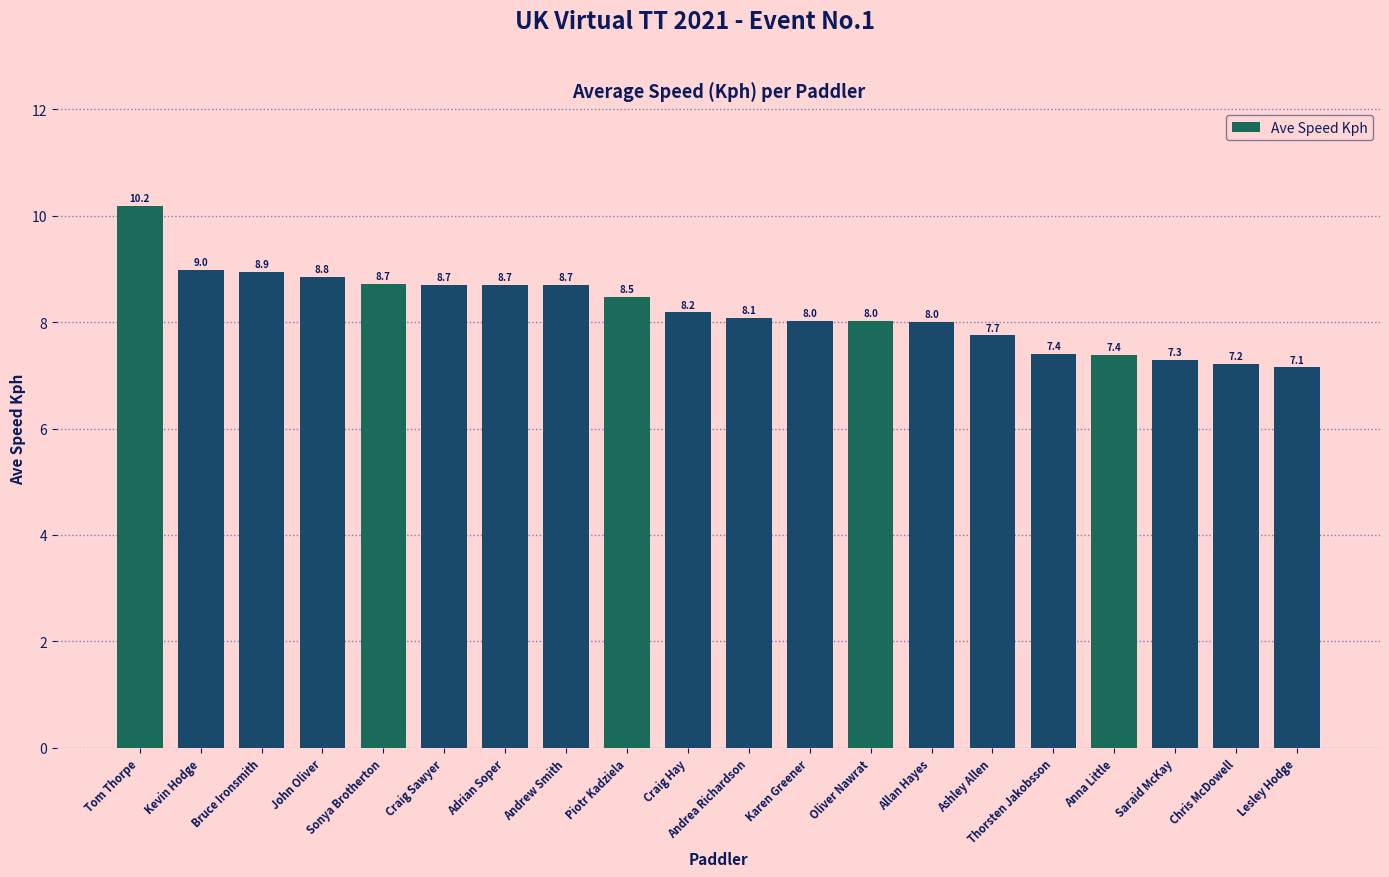

At which category does the chart reach its minimum across all series?

Lesley Hodge